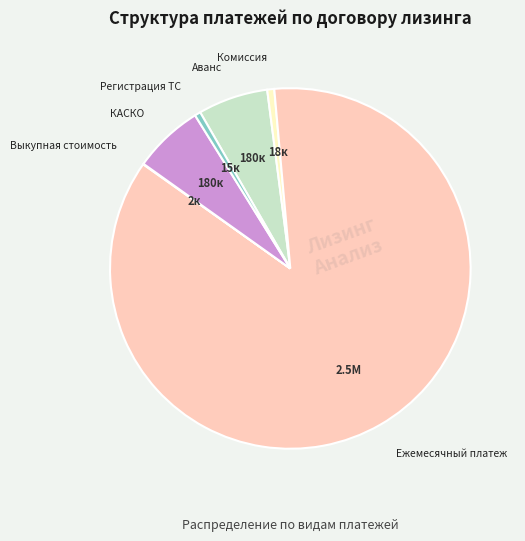

Does any single category account for the majority?

Yes